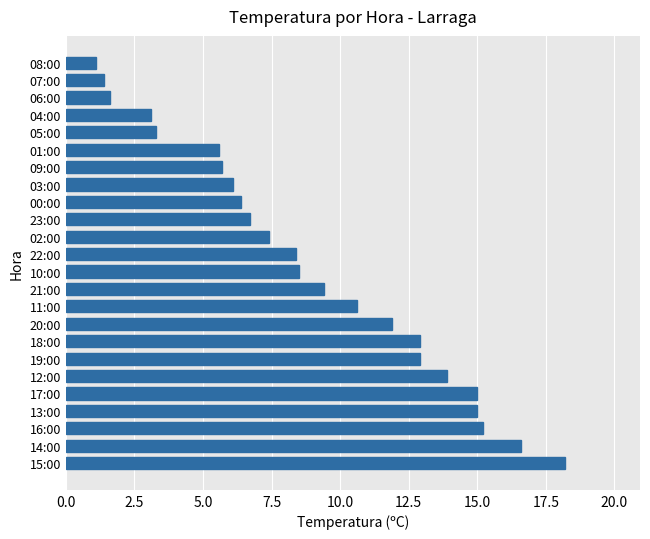

How many data points are above 8?

13